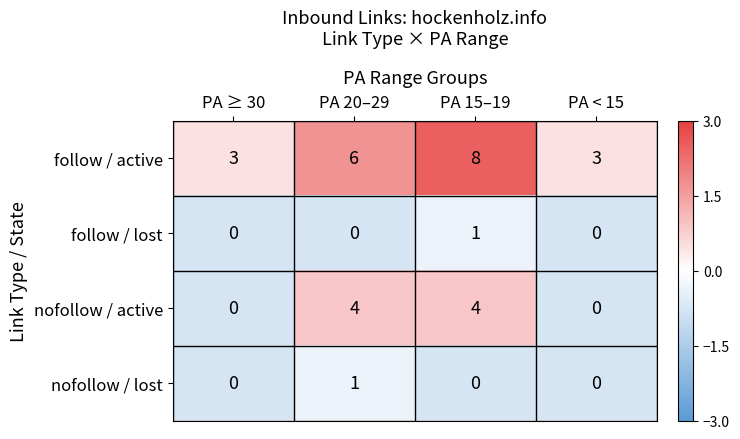

At which category does the chart reach its peak across all series?

PA 15–19